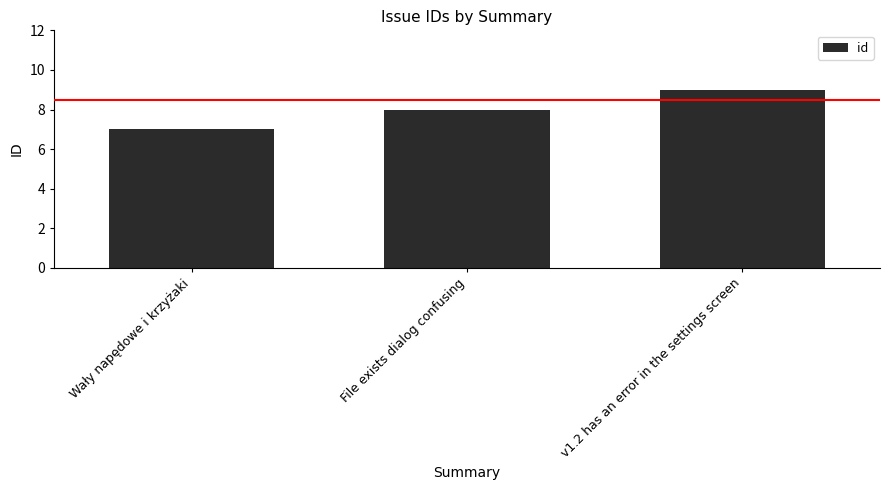

What is the difference between the values at Wały napędowe i krzyżaki and v1.2 has an error in the settings screen?

2